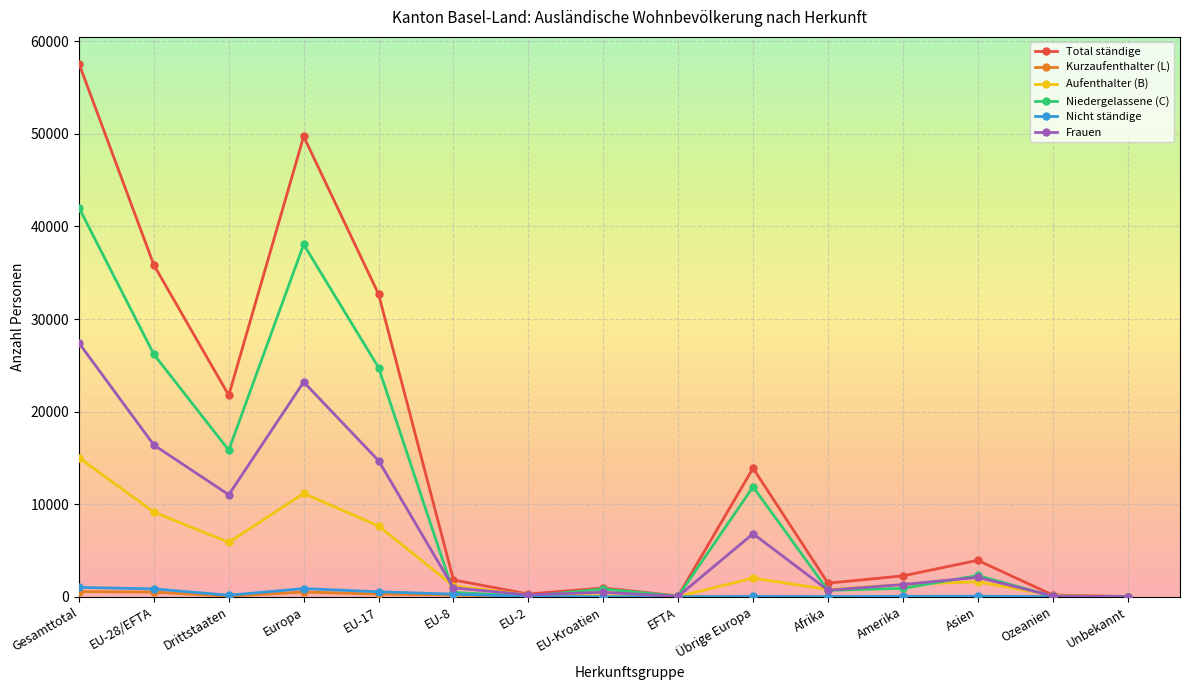

Is this an area chart (filled region under the line)?

No